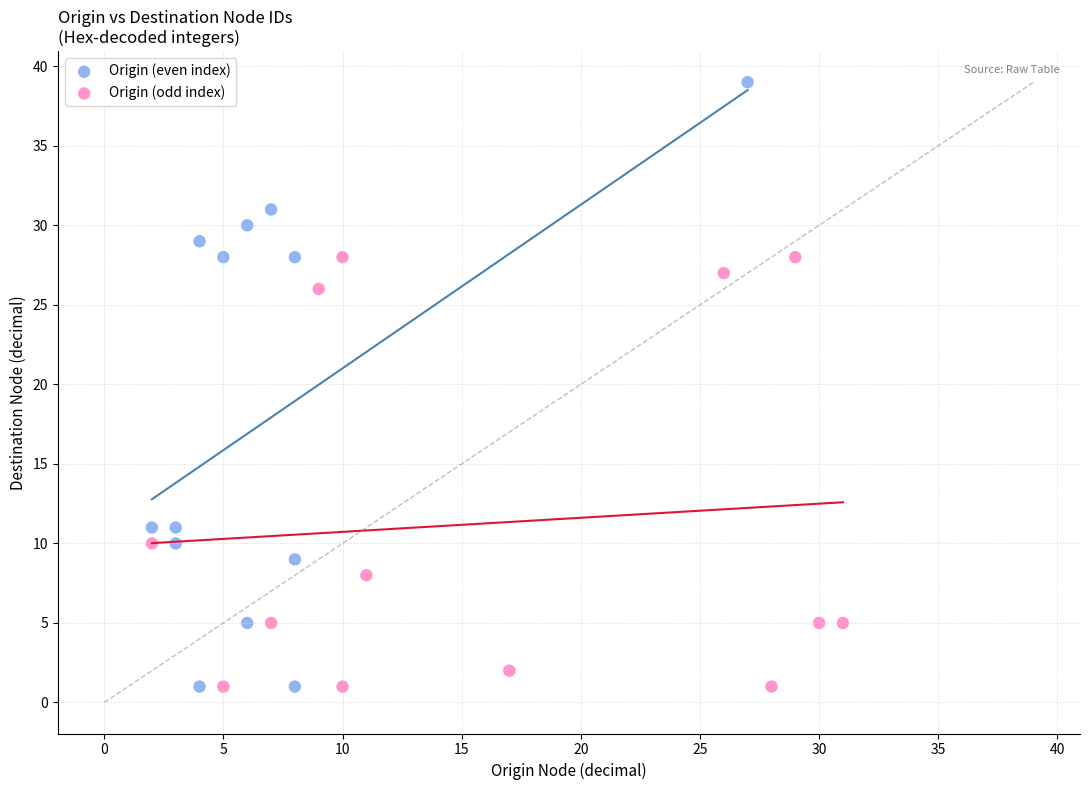

Which series has the widest spread of Y values?

Origin (even index)